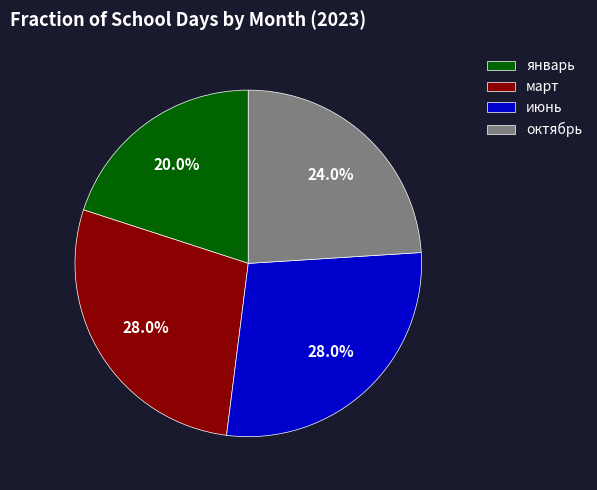

Count the number of slices in the pie.

4